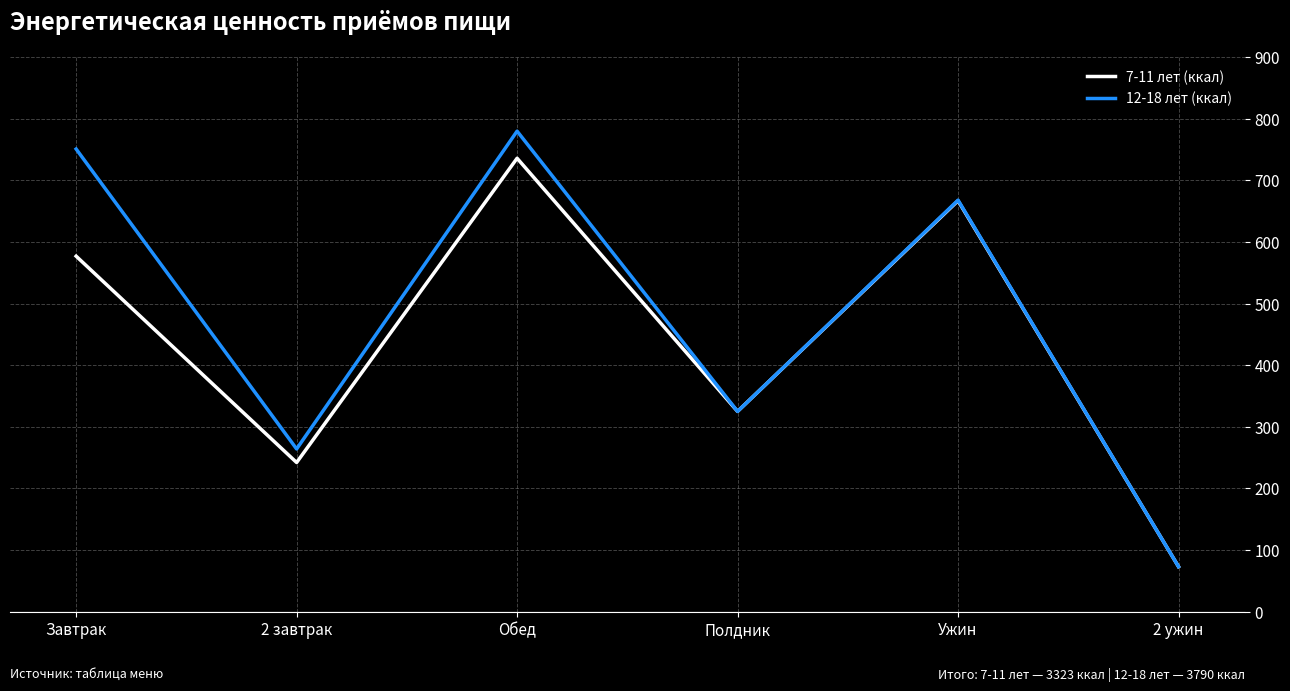

True or false: 12-18 лет (ккал) has more than 0 interior local peaks.

True